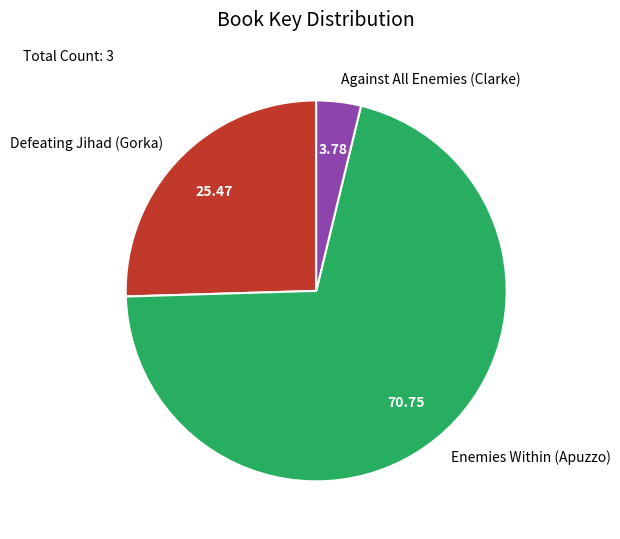

Which slice is the largest?

Enemies Within (Apuzzo)